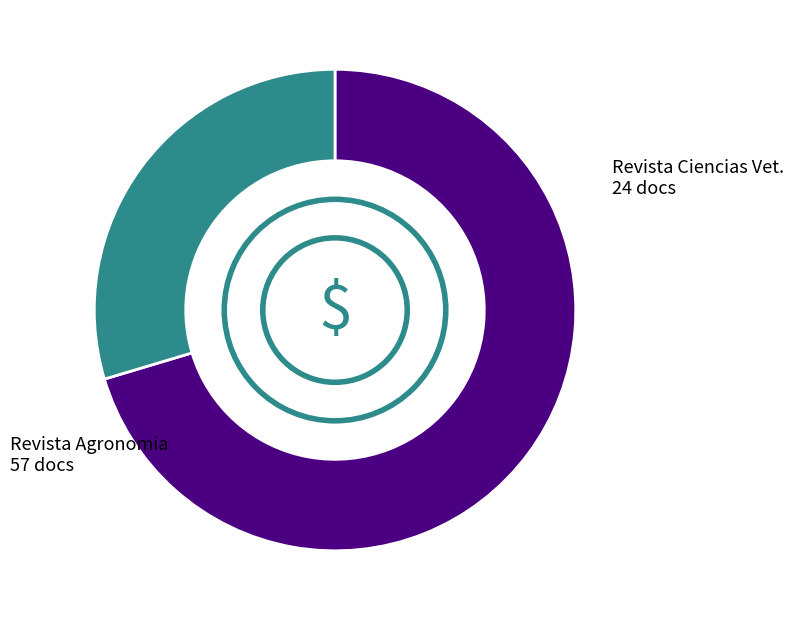

Is there a majority slice in this chart?

Yes